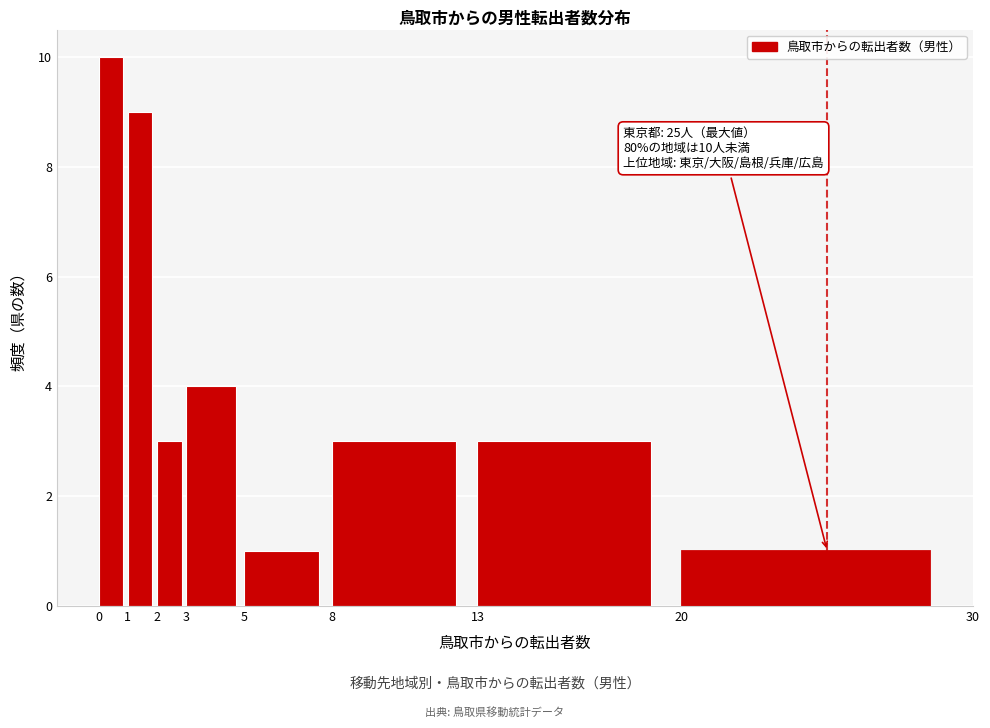

Over which range of the x-axis is the bar tallest?

0 to 1